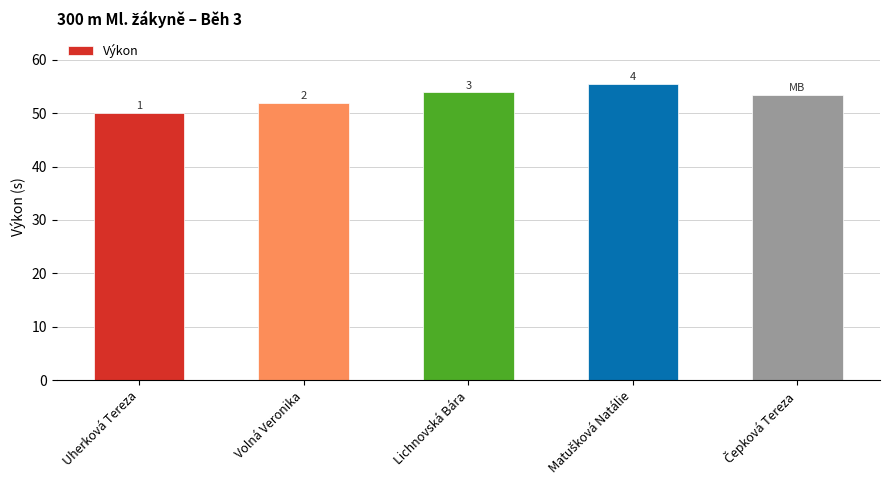

Read the value at Lichnovská Bára.

53.9